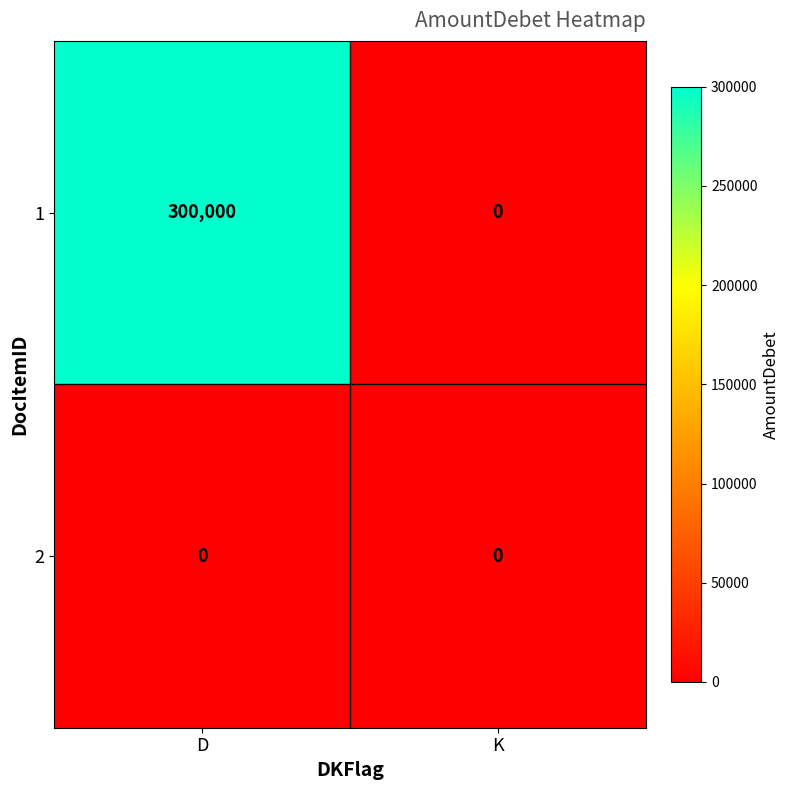

List the series in order of their peak value, highest first.

1, 2